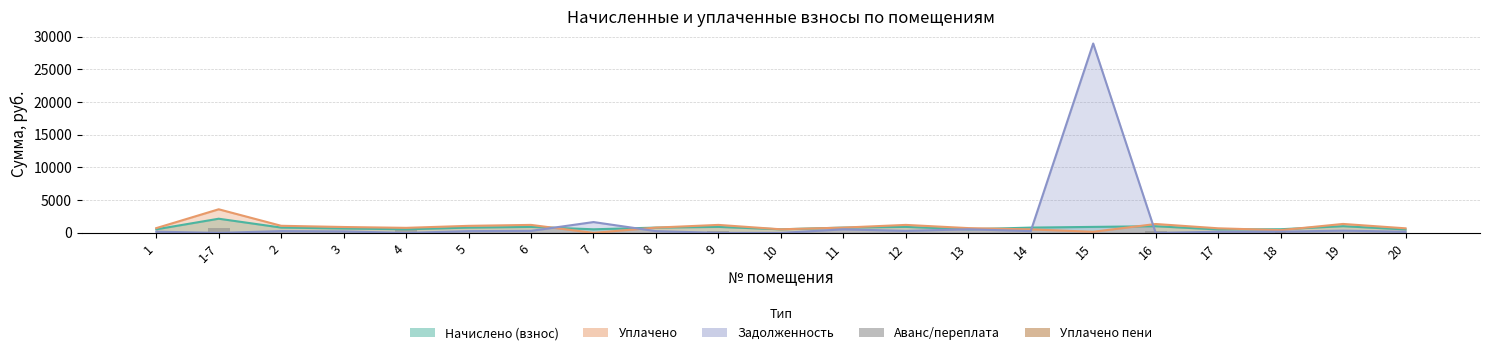

Is it true that Уплачено пени equals 54.5 at 3?

False